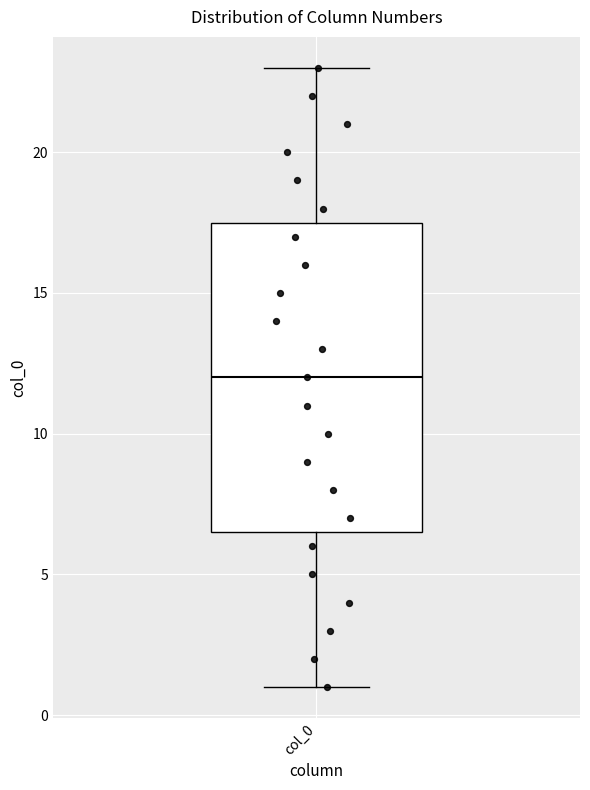

Where does the median line of the box for col_0 sit on the y-axis? The values are not printed on the chart, so give them approximately, as read against the axis.

12.0